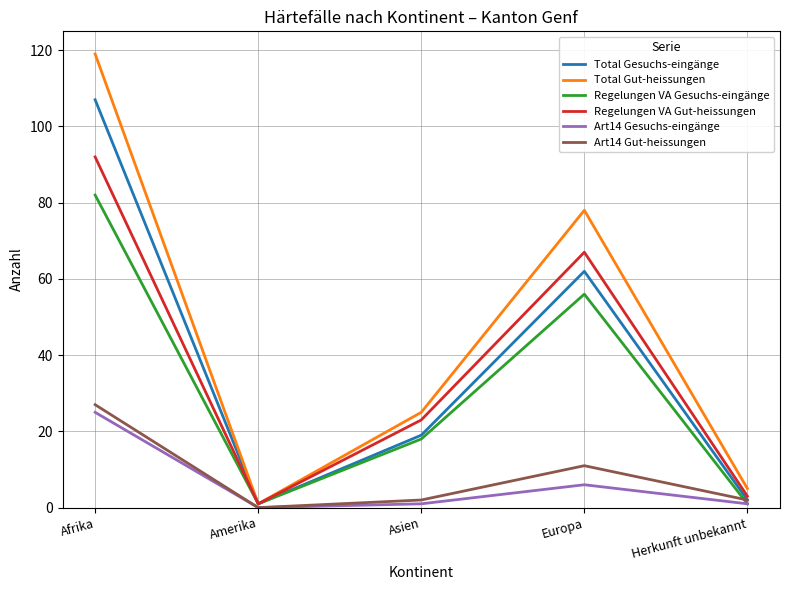

The value of Regelungen VA Gut-heissungen at Europa is 67. True or false?

True